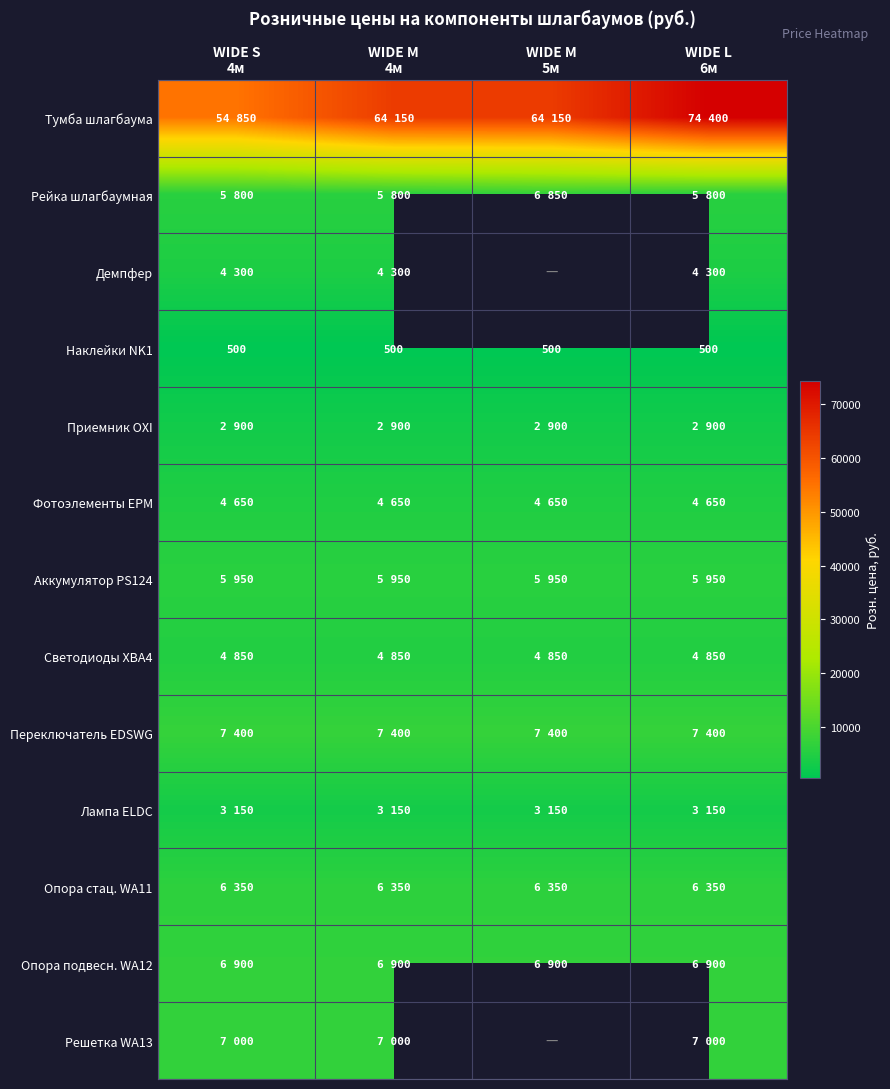

What is the sum of all Наклейки NK1 values?

2000